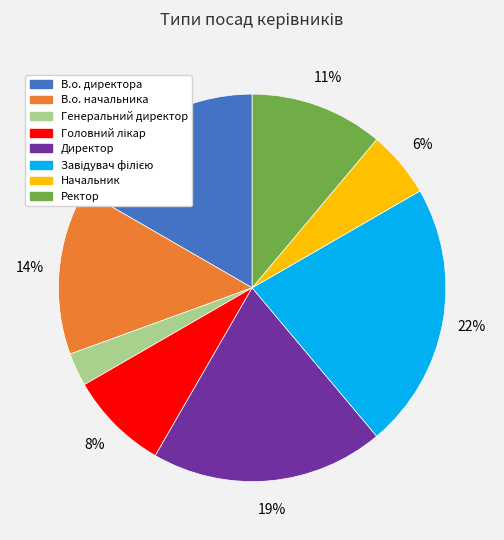

Which has a higher value, Начальник or В.о. начальника?

В.о. начальника